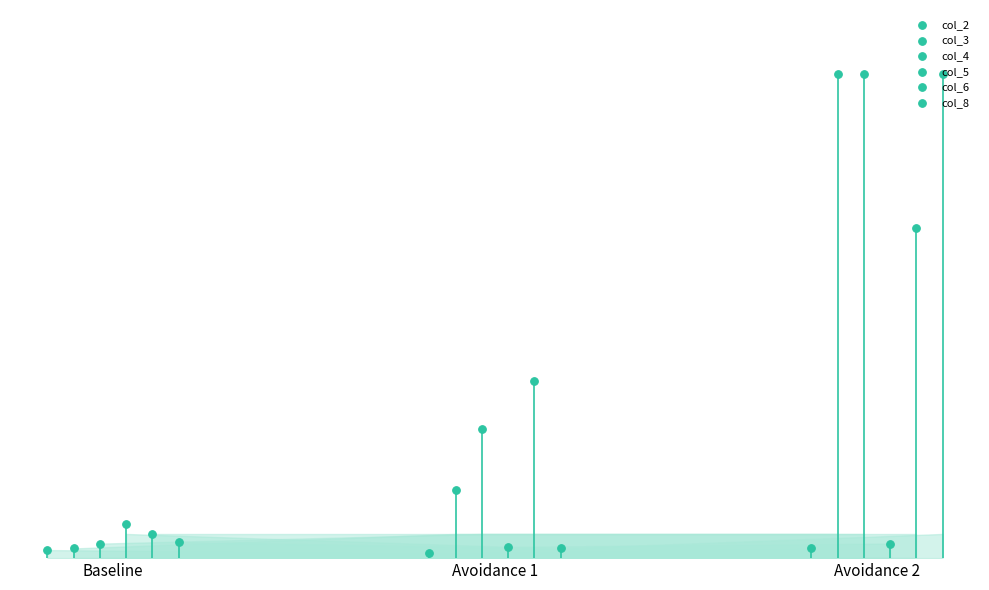

Which series has the widest spread of Y values?

col_3